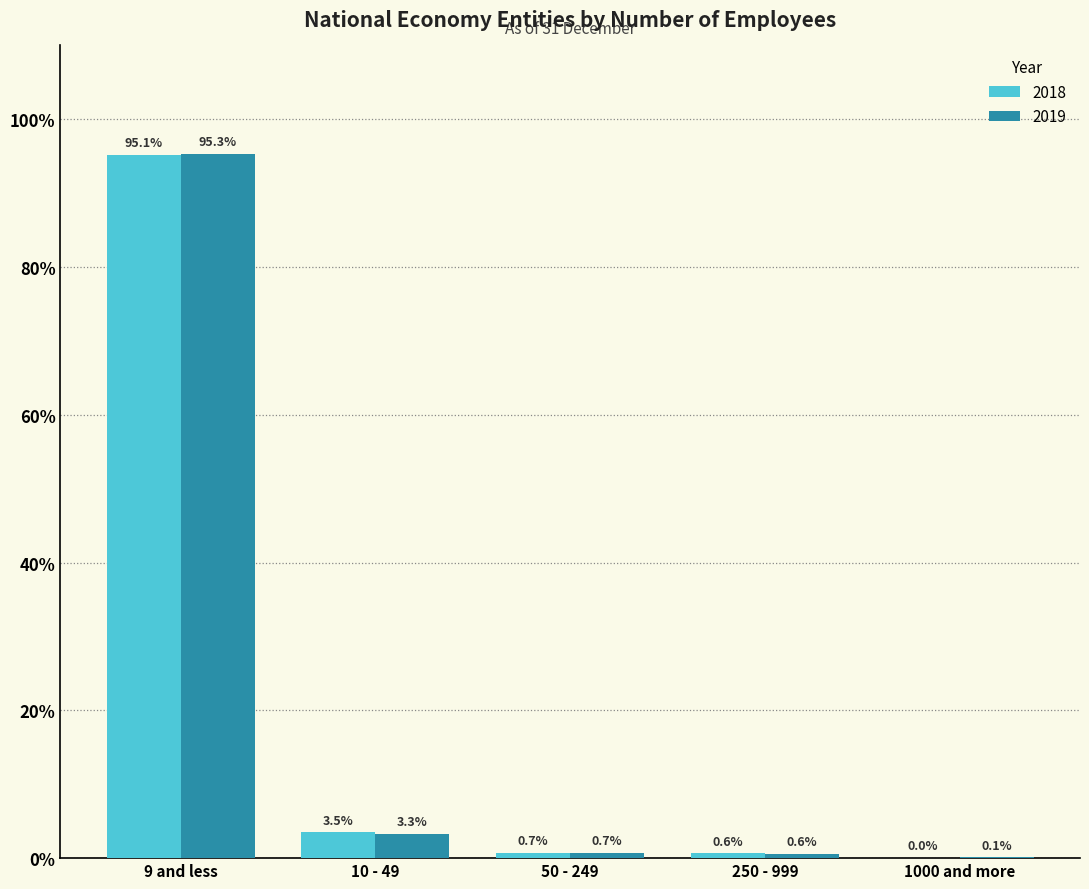

What are all the series names shown in the legend?

2018, 2019